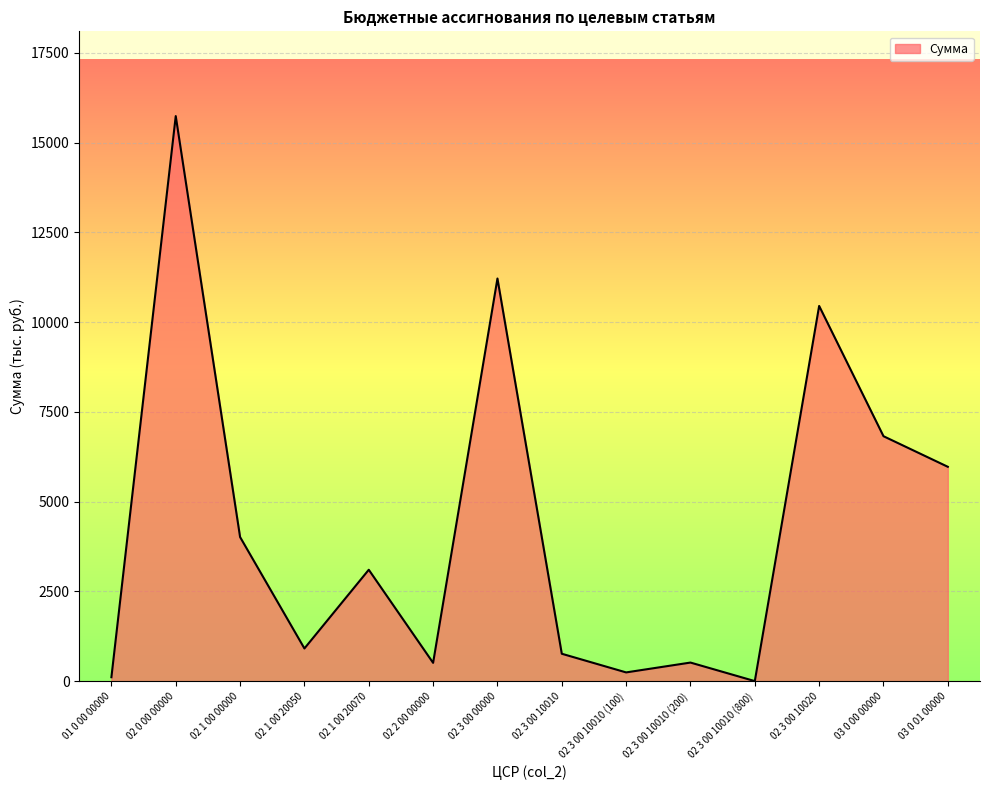

True or false: the data shows 510.0 at 02 2 00 00000.

True